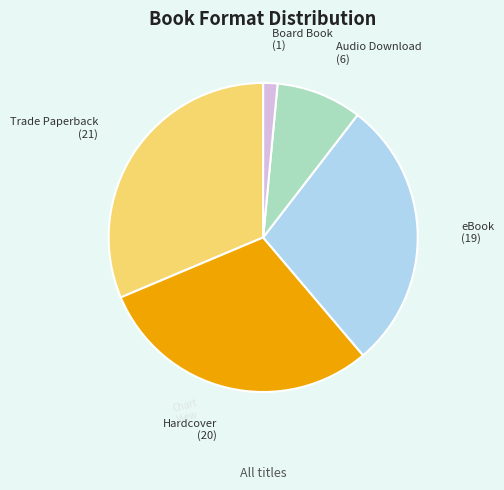

Is there any slice that represents more than half of the pie?

No